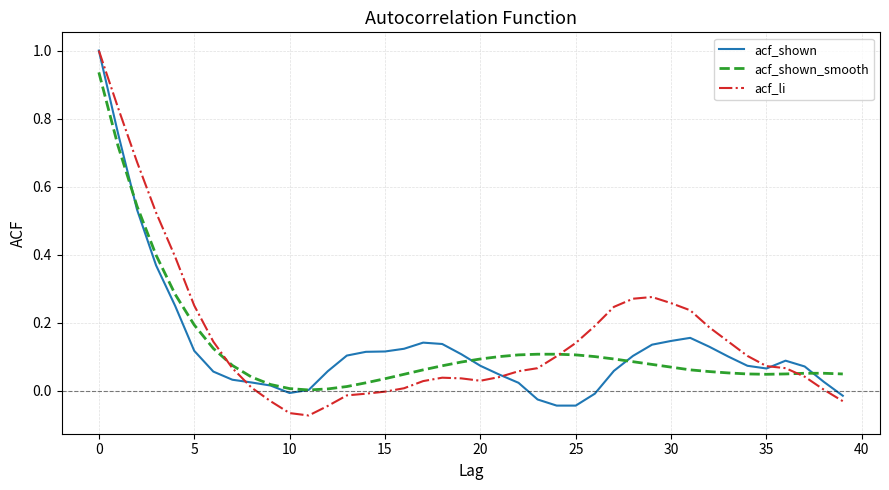

What are all the series names shown in the legend?

acf_shown, acf_shown_smooth, acf_li